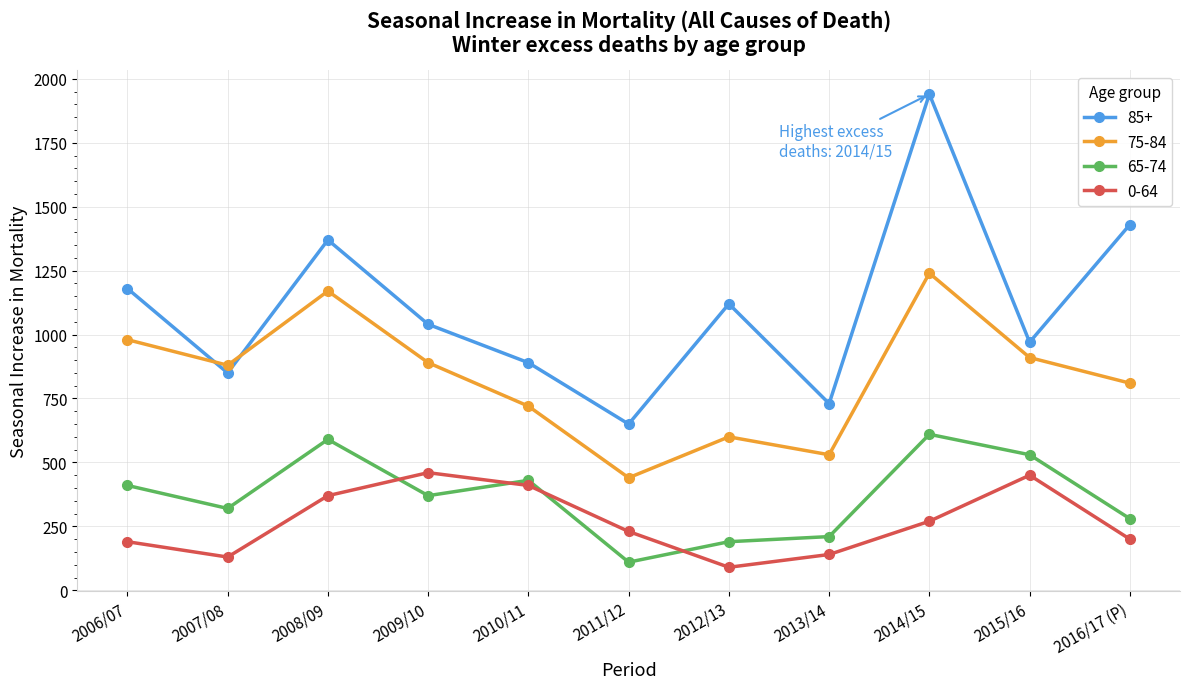

Rank the series at 2007/08 from highest to lowest value.

75-84, 85+, 65-74, 0-64